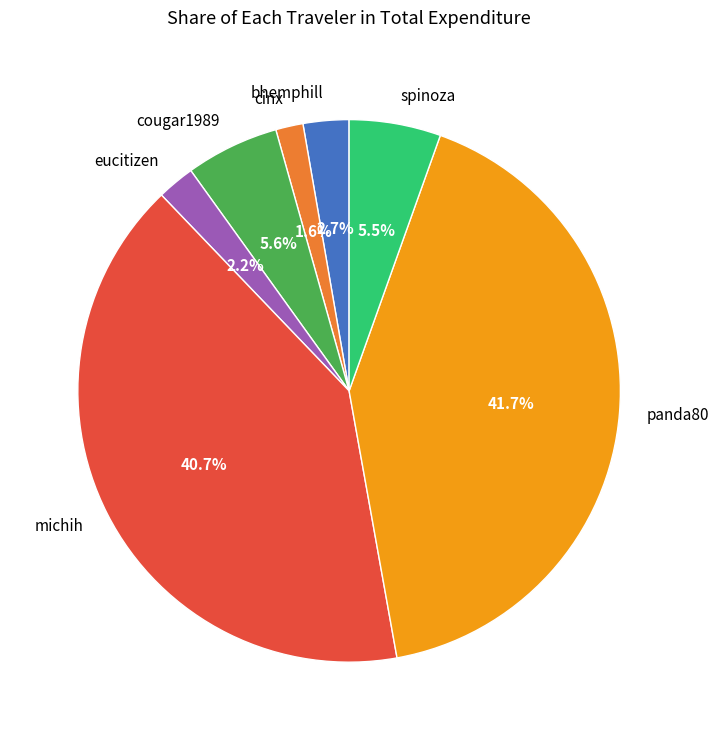

Is it true that cinx is 2% of the pie?

True